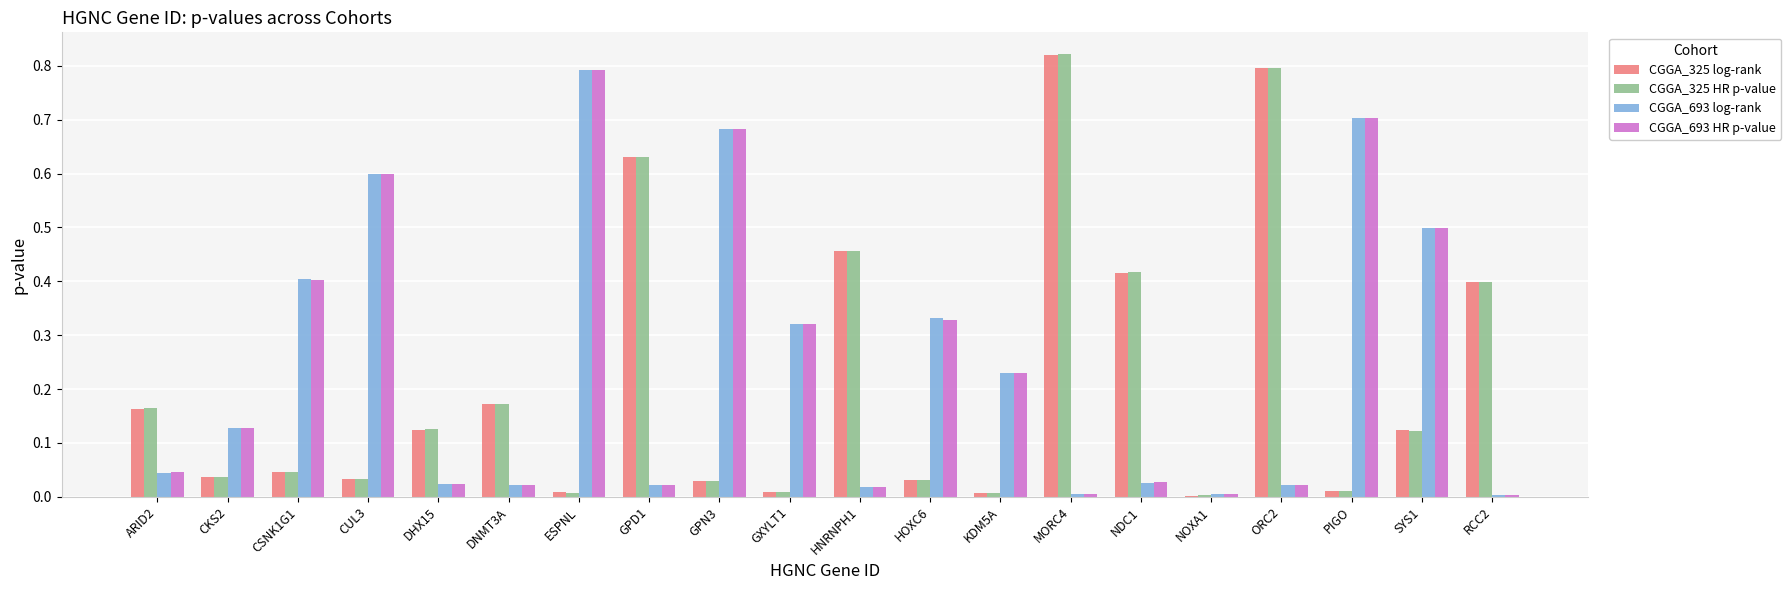

True or false: CGGA_325 HR p-value has a value of 0.0 at PIGO.

True